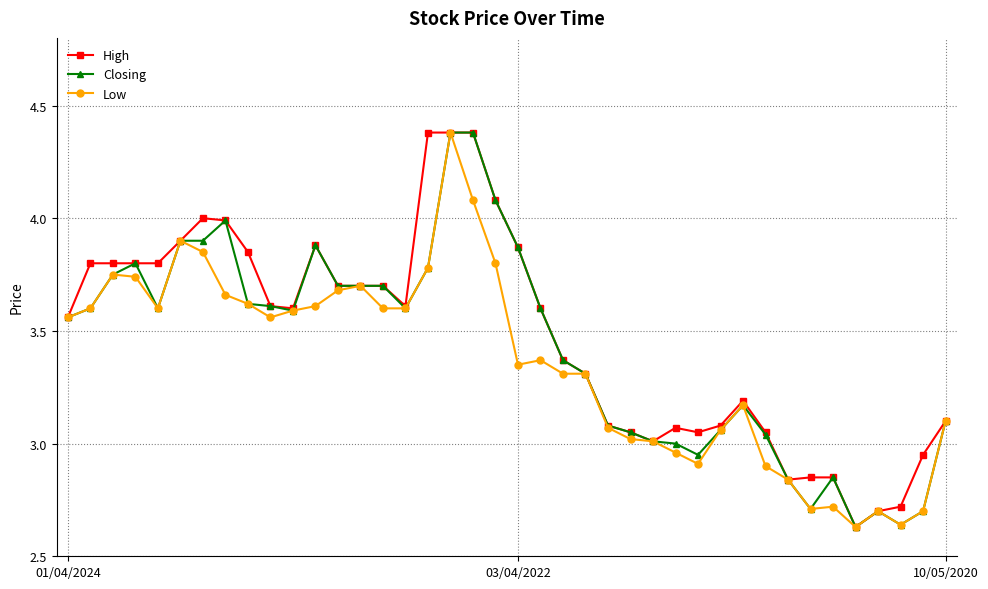

True or false: Low has more than 0 points higher than both neighbors.

True